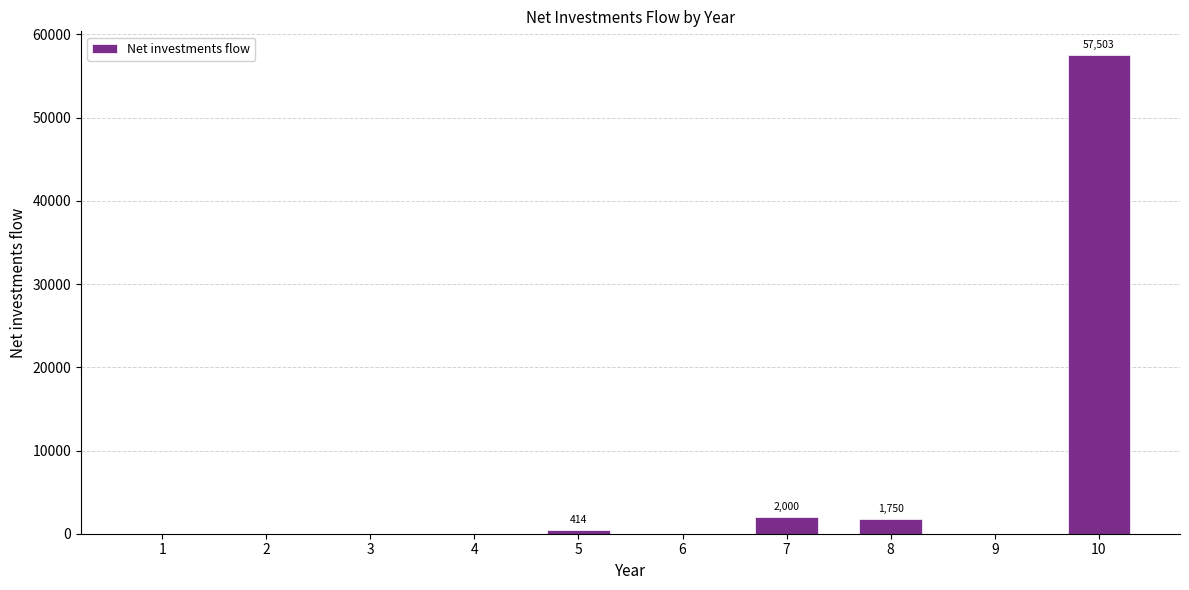

What is the maximum value shown in the chart?

57503.1